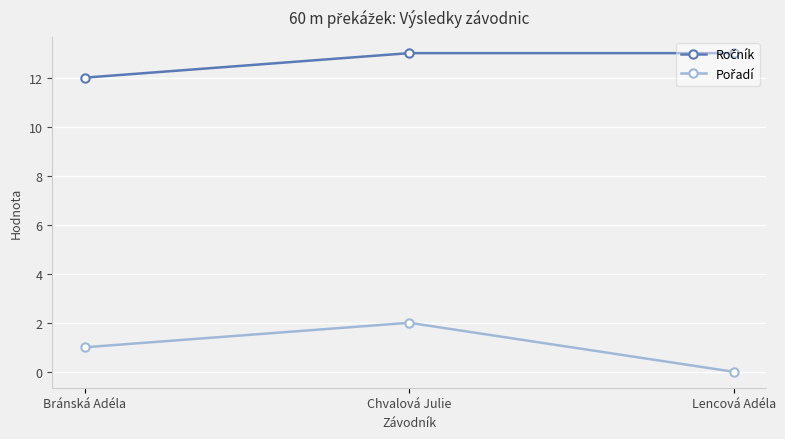

What is the total value across all series at Lencová Adéla?

13